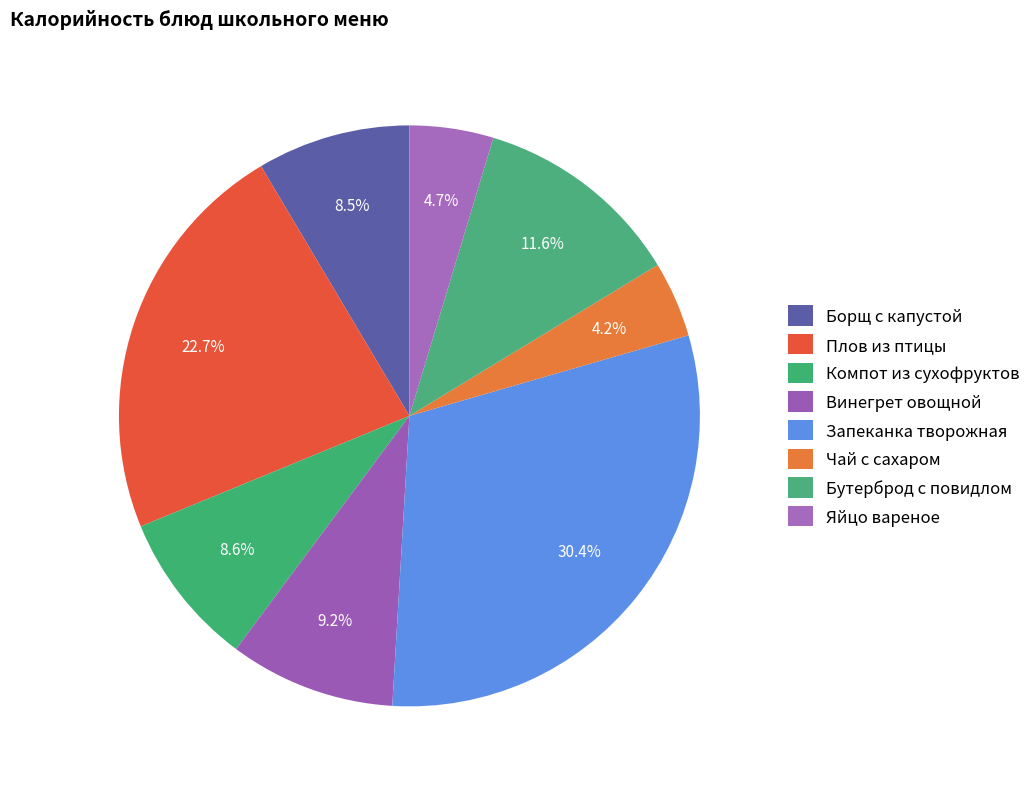

What is the ratio of the value at Бутерброд с повидлом to the value at Винегрет овощной?

1.3